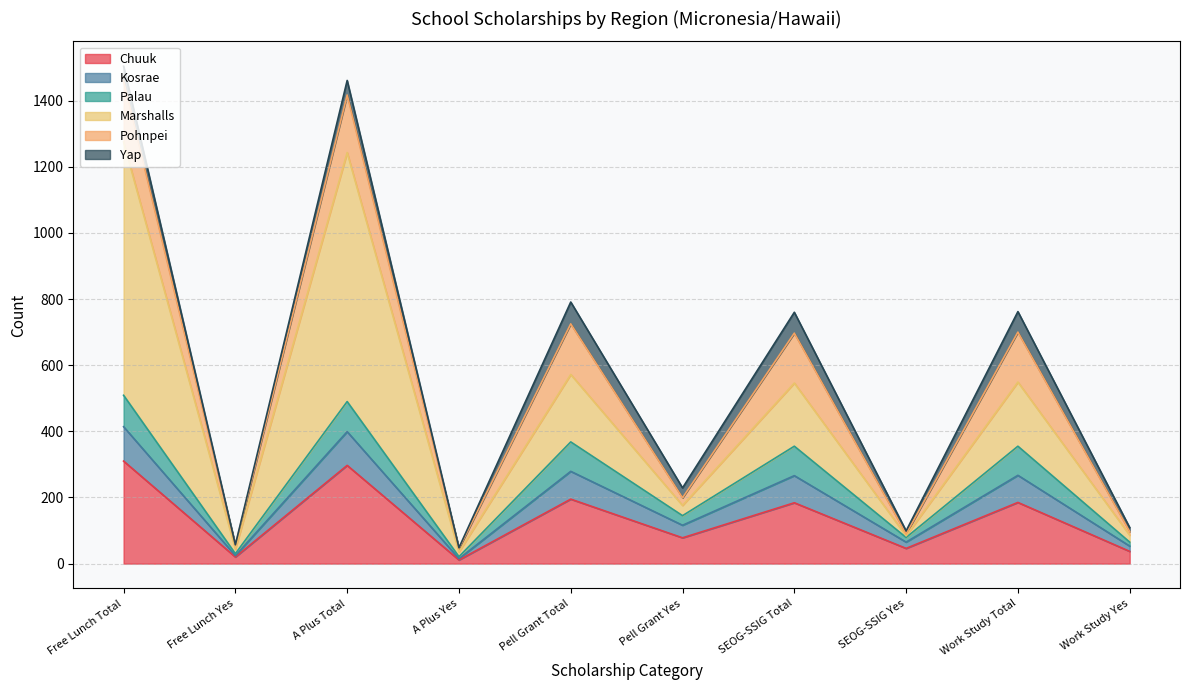

What is the value of the Palau point at the 2nd from the left?

6